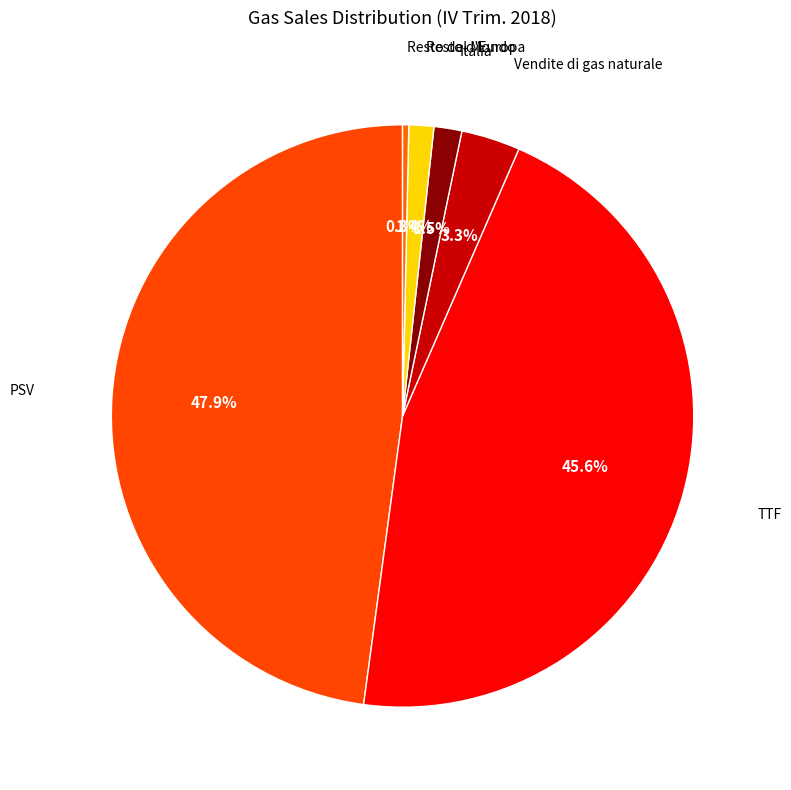

Count the number of slices in the pie.

6